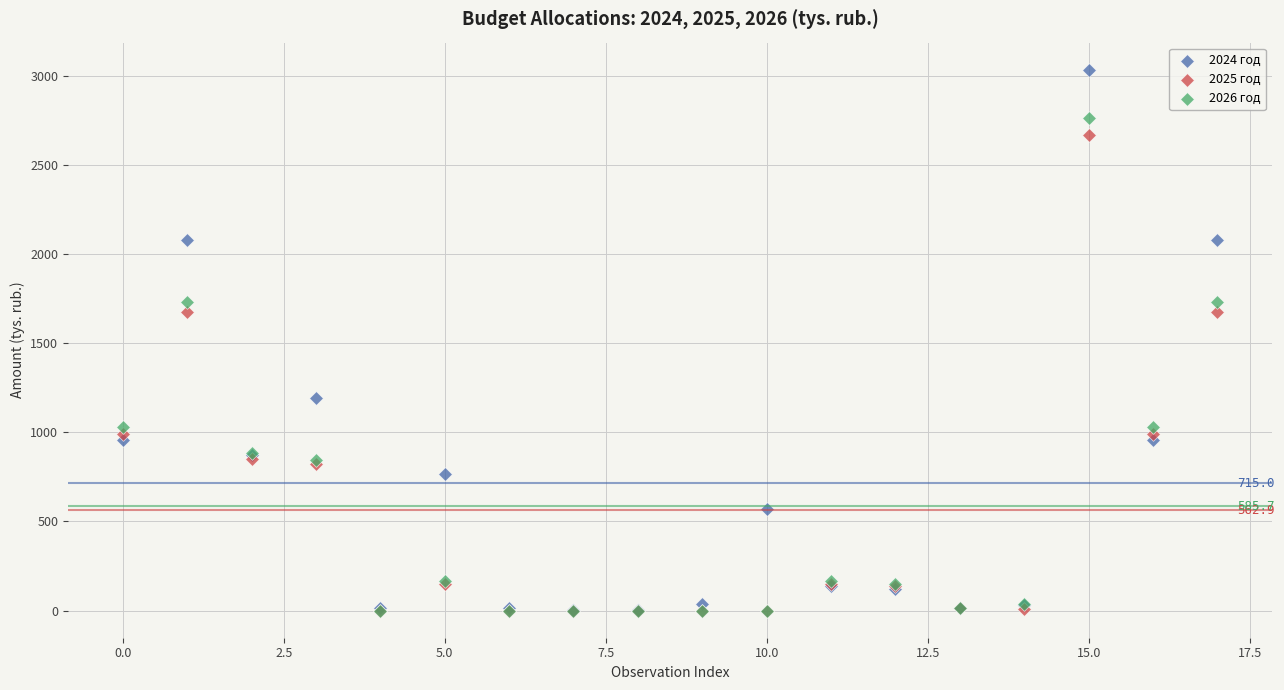

Which series has the largest Y range (max minus min)?

2024 год